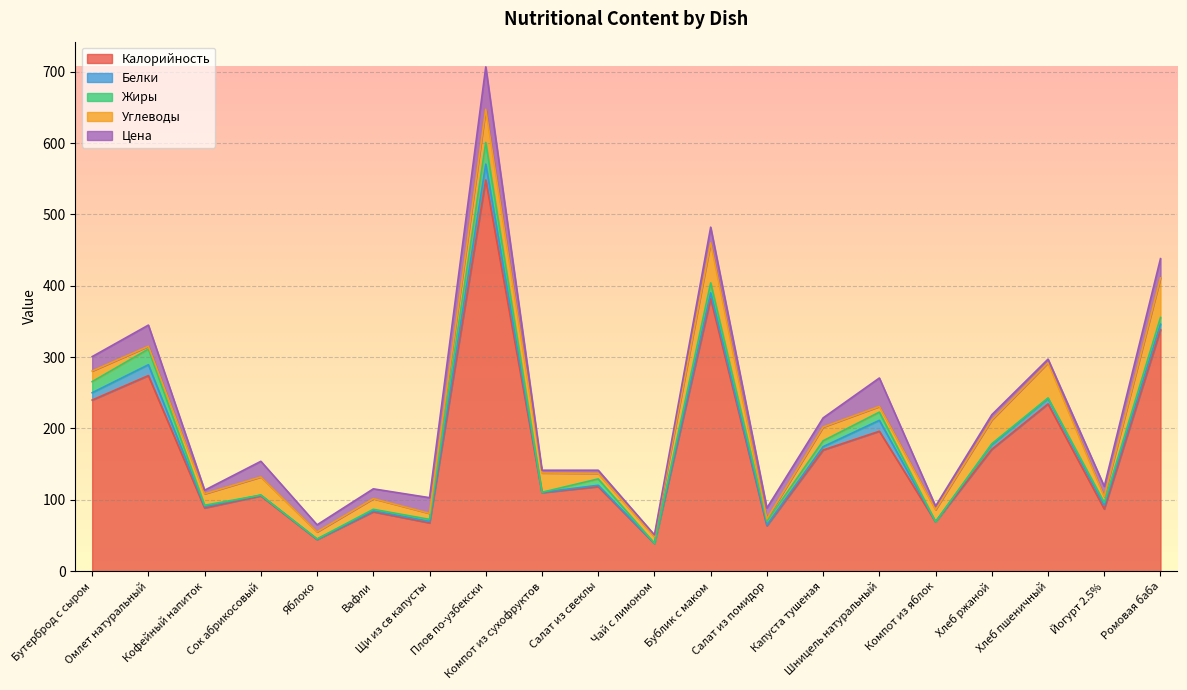

What is the difference between the maximum and minimum values in the Жиры series?

30.4